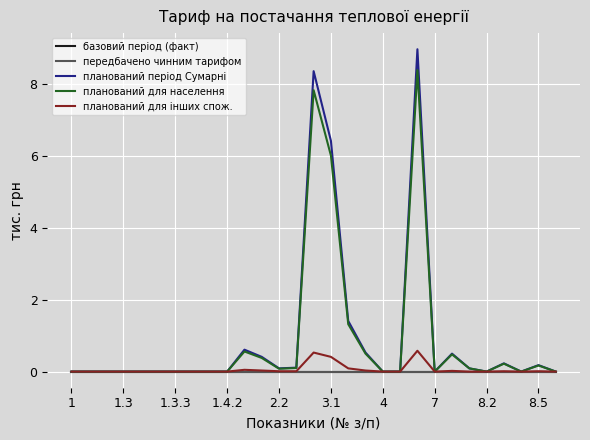

True or false: передбачено чинним тарифом and планований період Сумарні cross at least once.

False